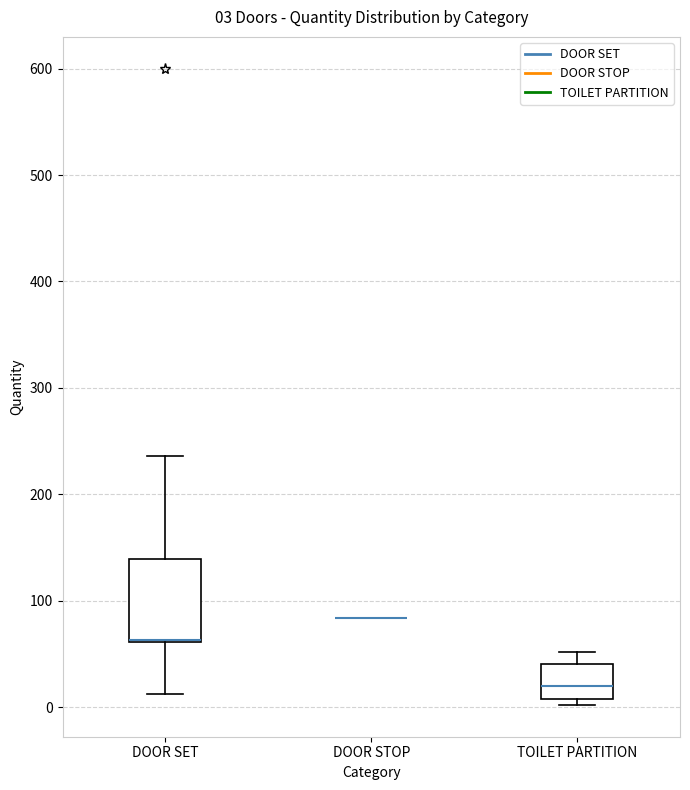

Comparing the boxes themselves (not the whiskers), which one is the tallest?

DOOR SET